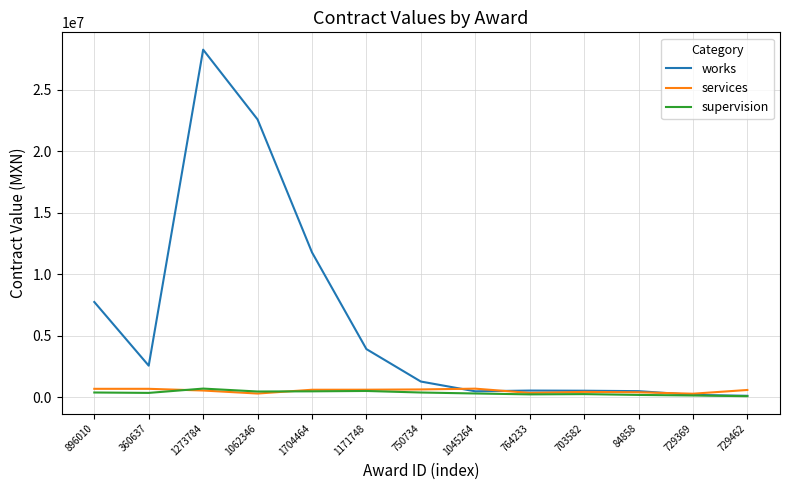

What is the greatest value displayed?

28256895.3